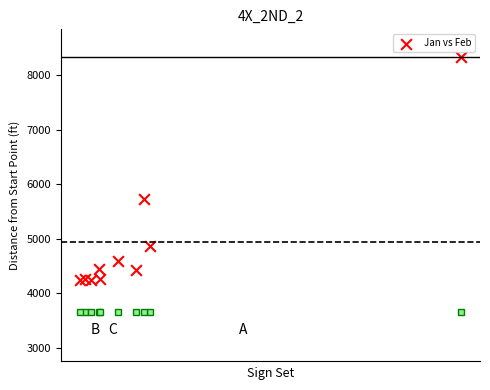

What Y value in the scatter plot is closest to 6294?

5735.5